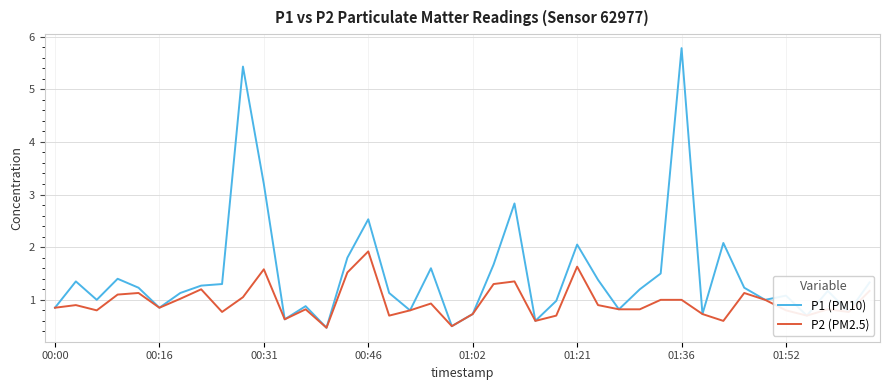

What is the highest value of the P1 (PM10) series?

5.8